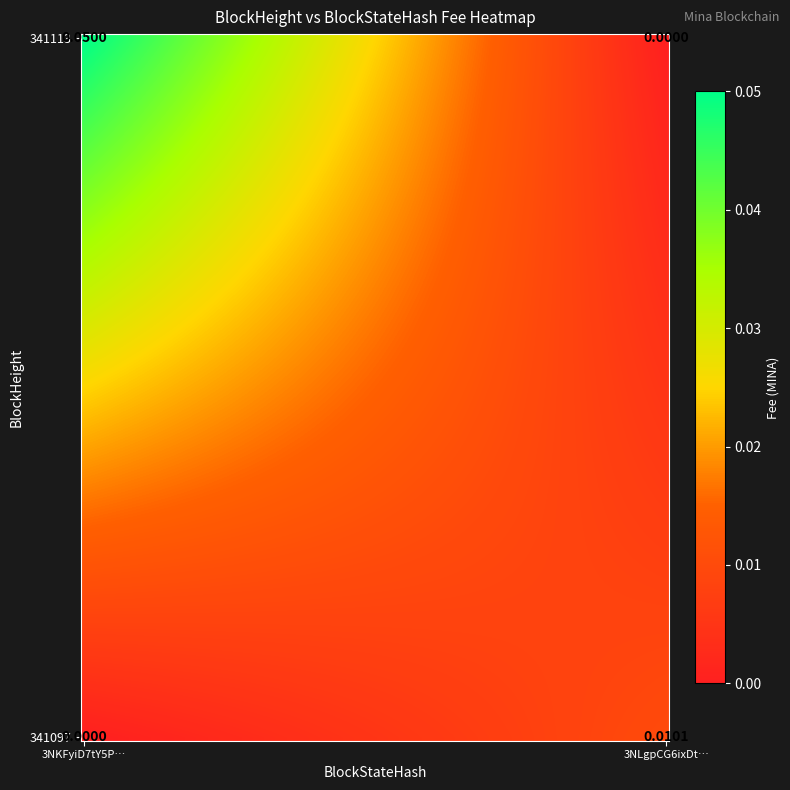

Which category has the lowest value in the 3NLgpCG6ixDtSWwMEauPuYpRprEAQfntNp5kvxE series?

341113